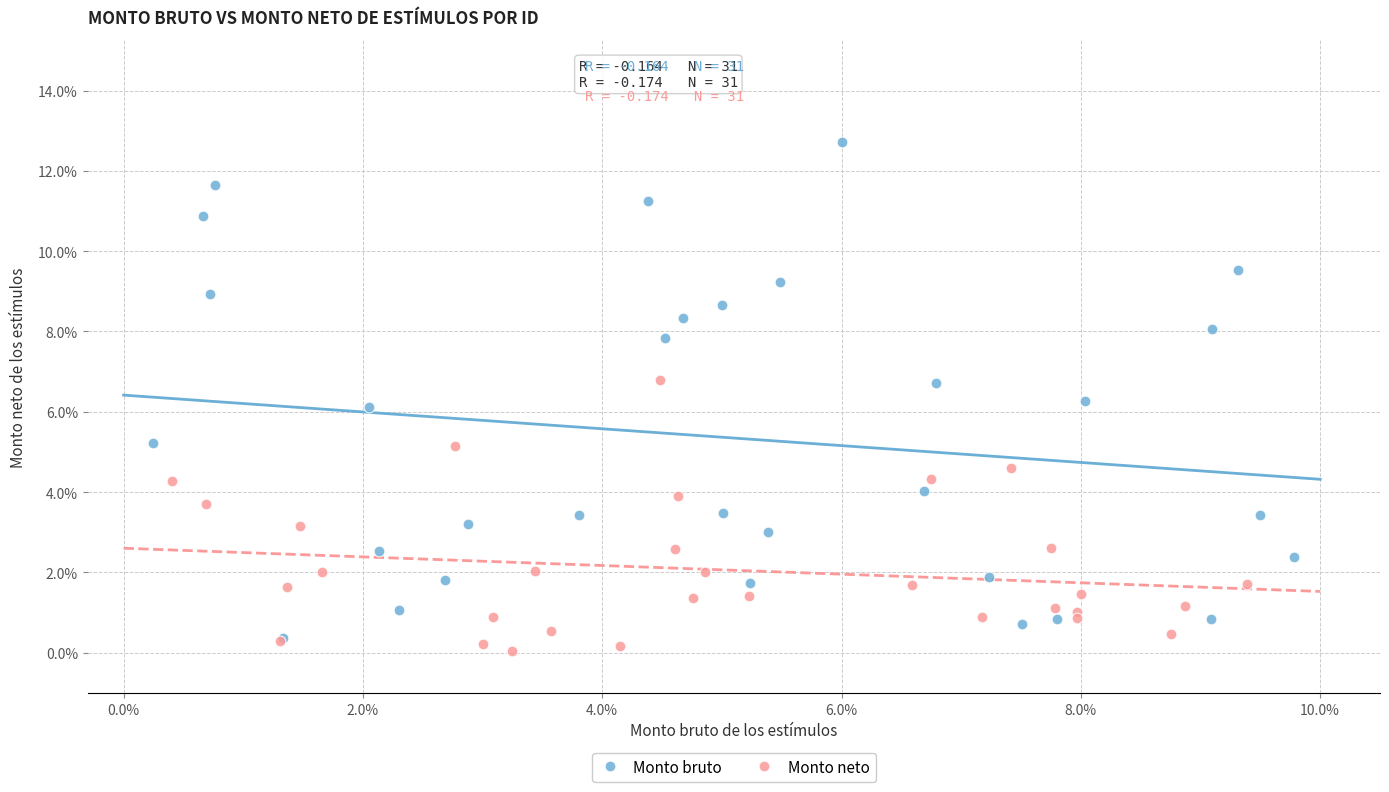

Which series contains the highest Y value?

Monto bruto